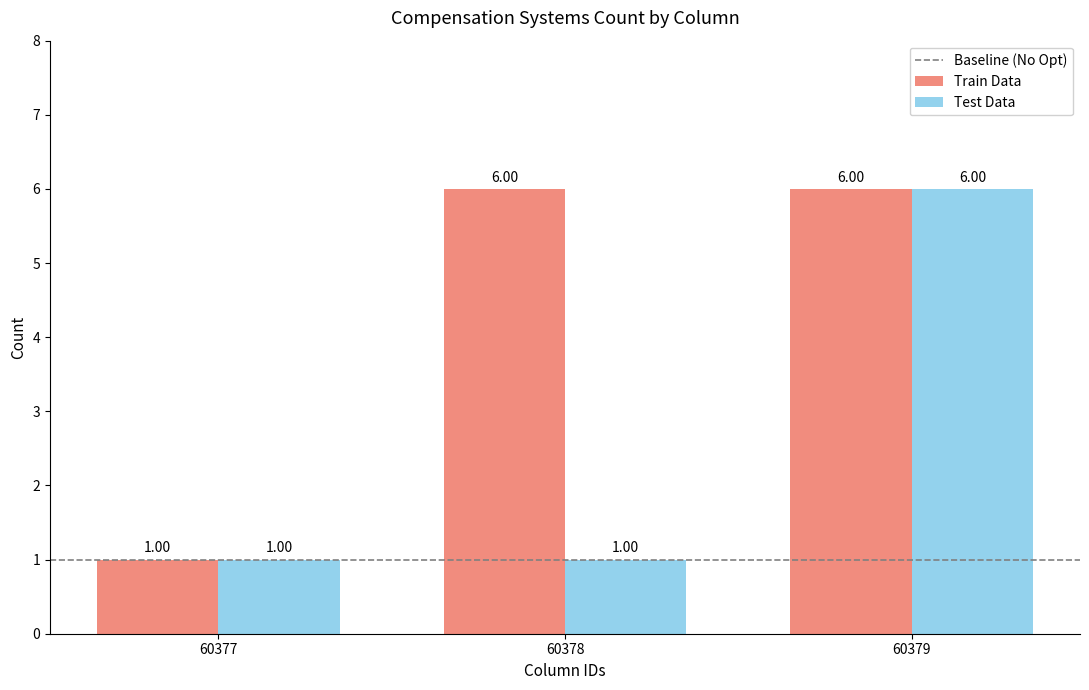

Rank the series by their average value, from lowest to highest.

Test Data, Train Data